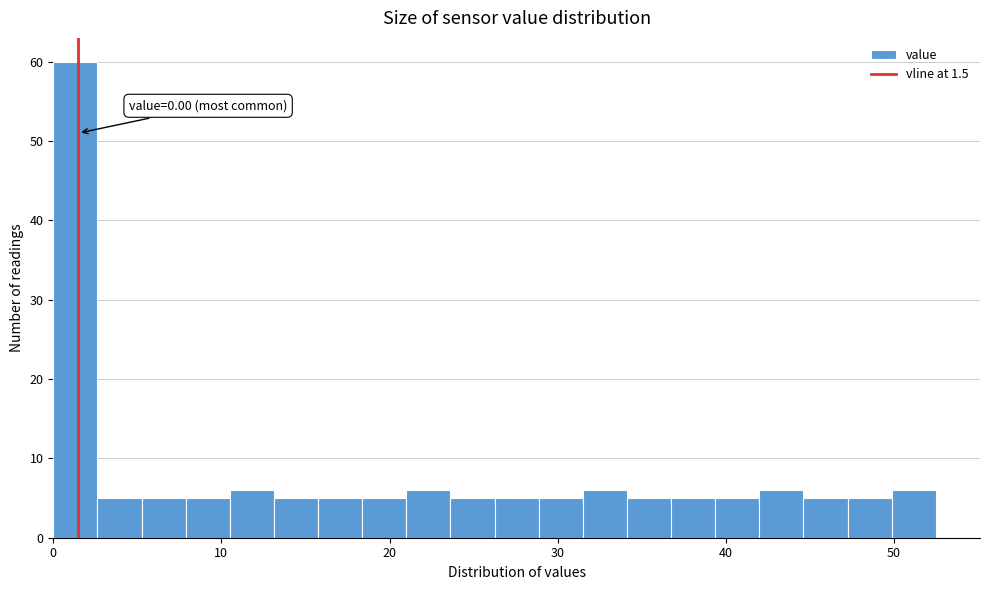

Read against the x-axis, roughly where is the centre of the tallest bar?

1